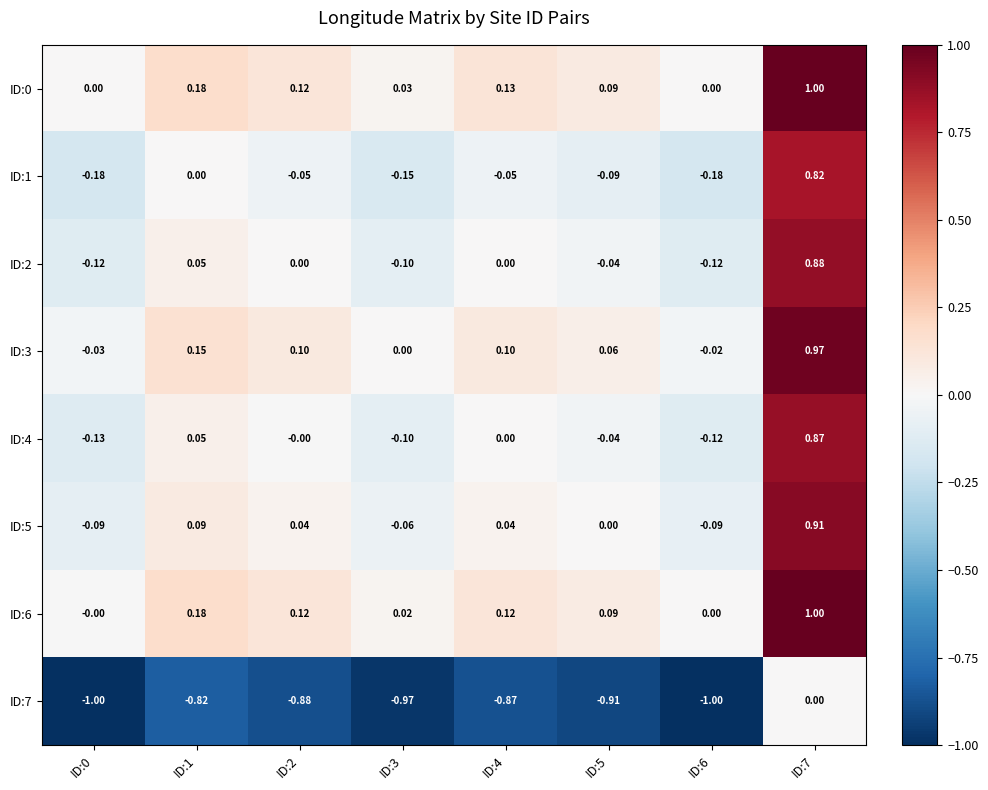

Is the value of ID:2 at ID:3 greater than the value of ID:5 at ID:2?

No